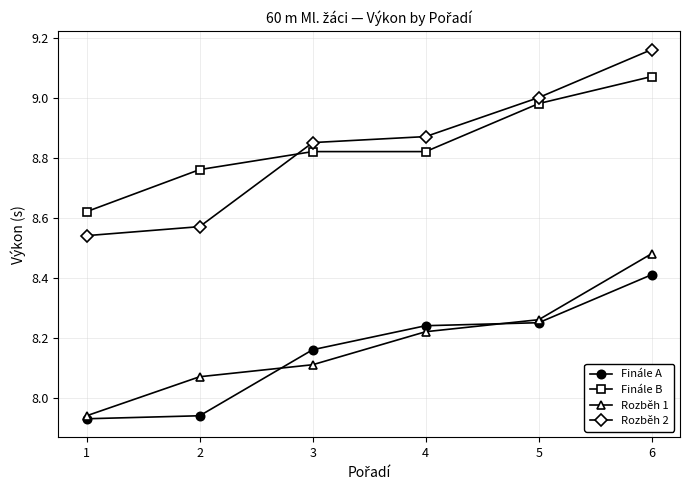

How many values in the Rozběh 1 series exceed 8?

5